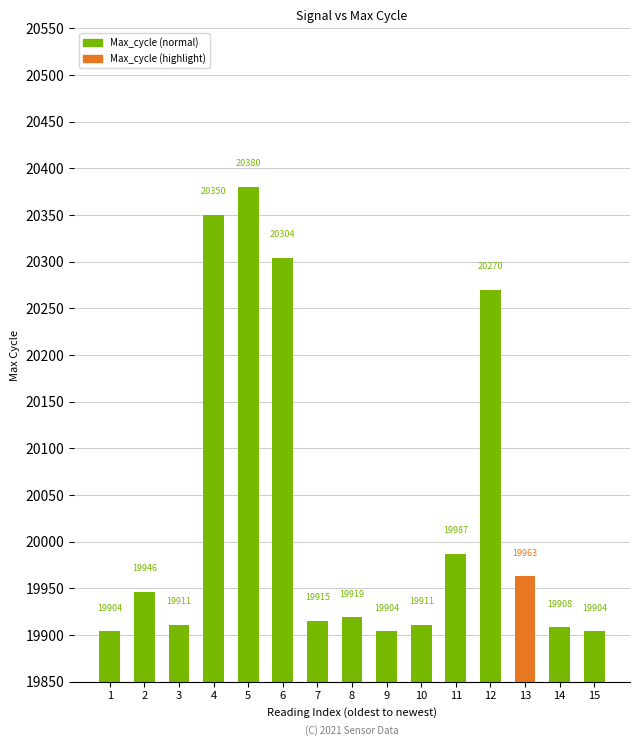

Are the bars grouped side by side (vs. stacked)?

No